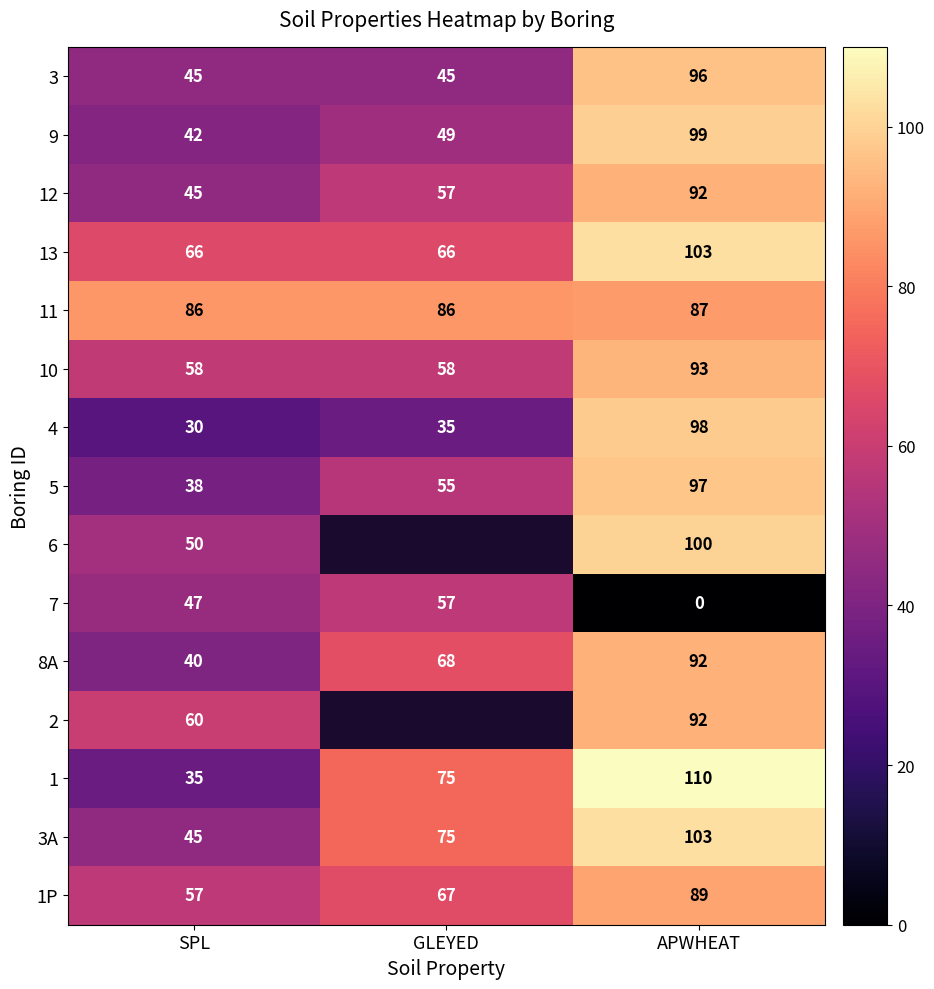

What is the sum of all 1 values?

220